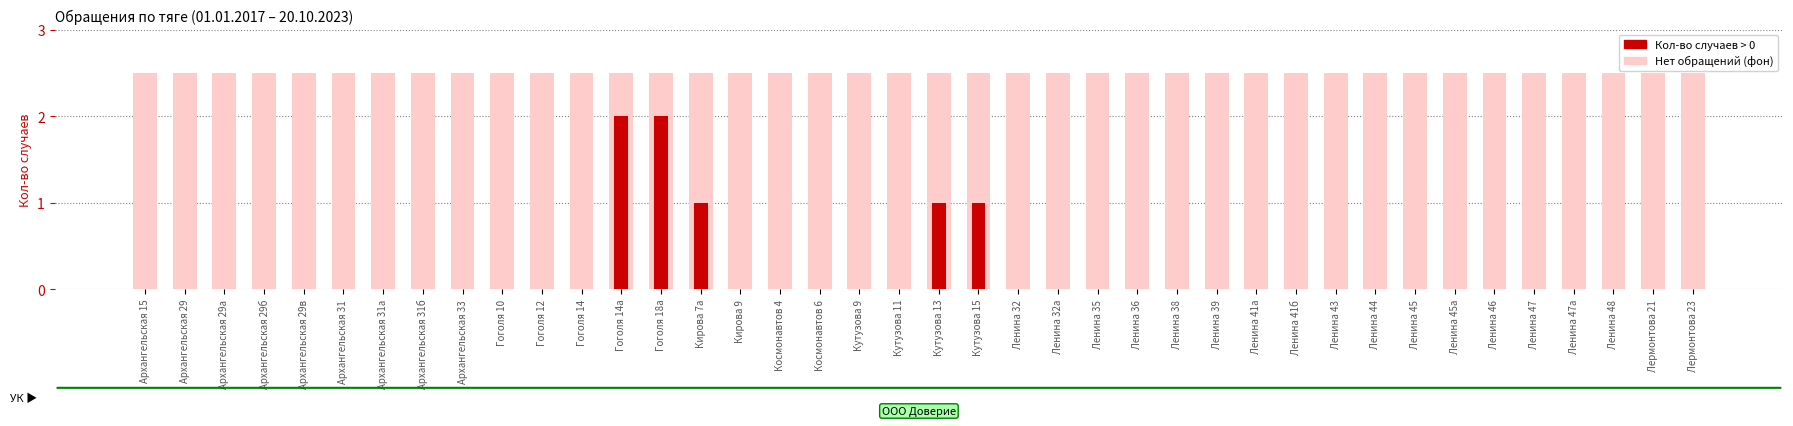

What position from the right is Кирова 9?

25